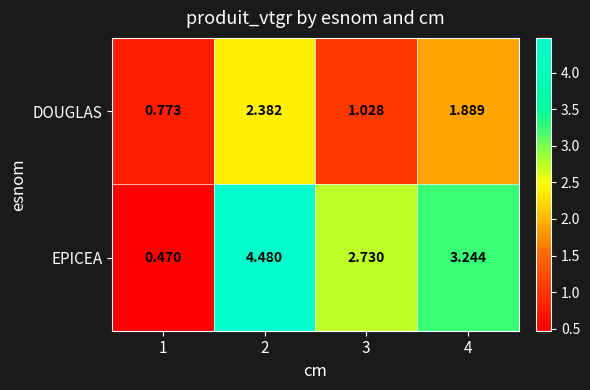

Which series has the widest spread of values?

EPICEA